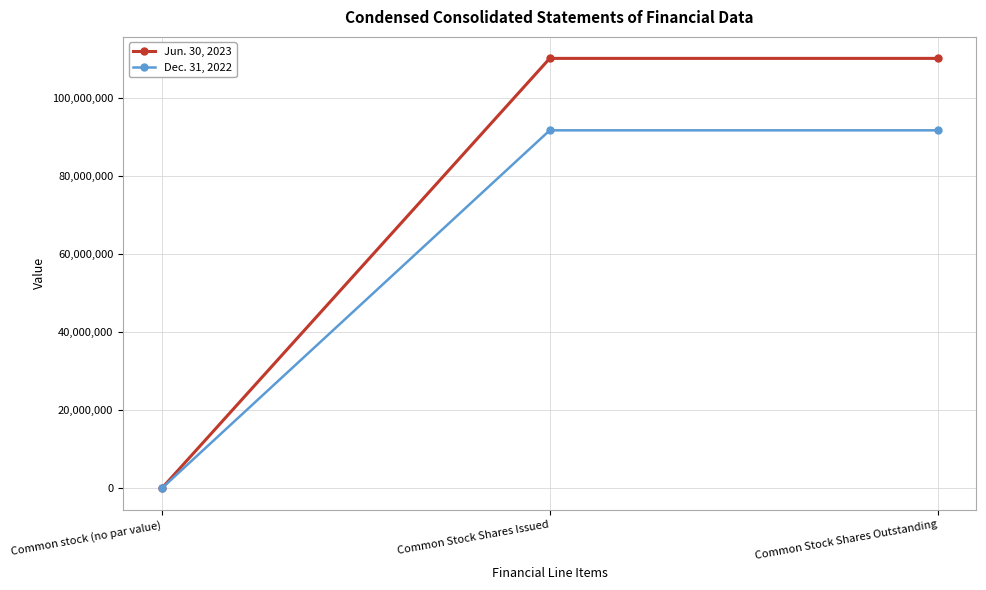

Which series has the largest total across all categories?

Jun. 30, 2023